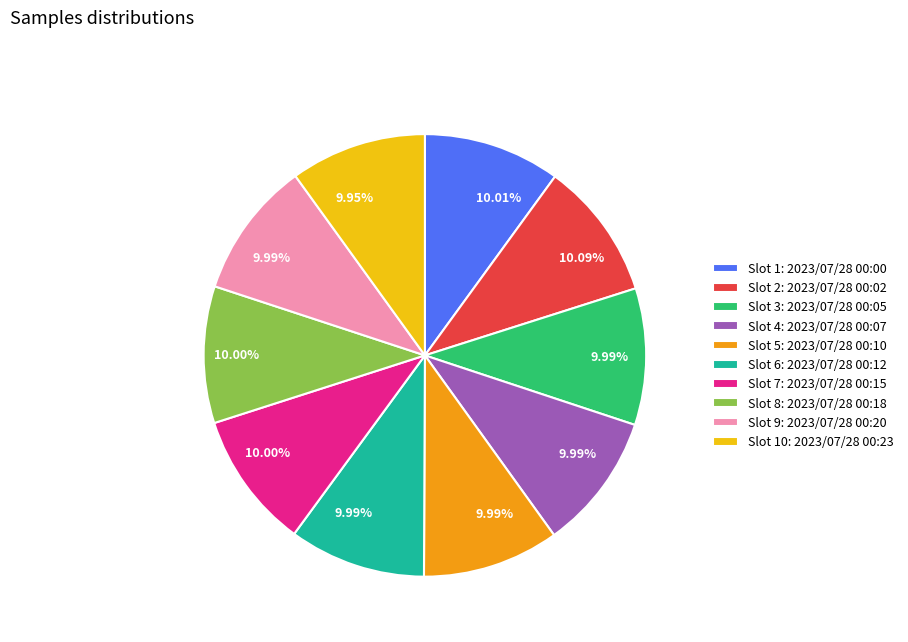

Is the sum of Slot 6: 2023/07/28 00:12 and Slot 5: 2023/07/28 00:10 greater than half?

No